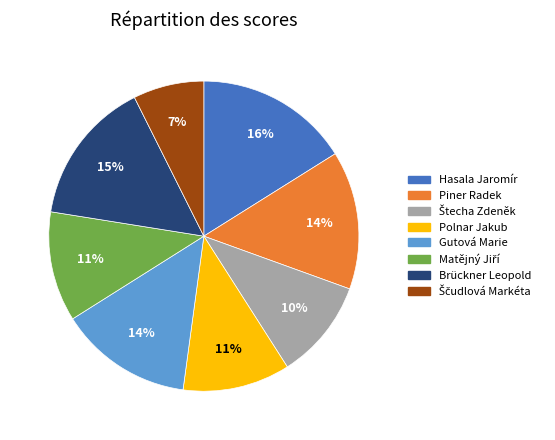

Is it true that Brückner Leopold is 15% of the pie?

True